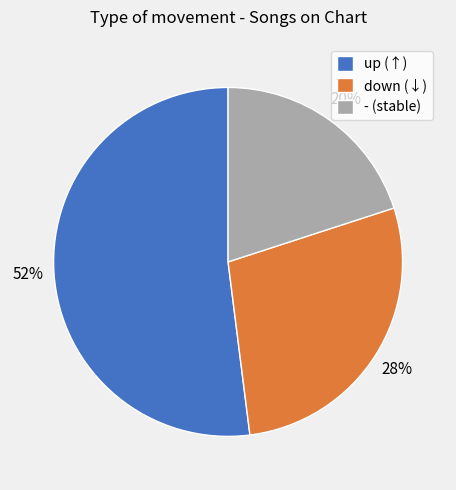

To the nearest percent, what is the average slice percentage?

33%